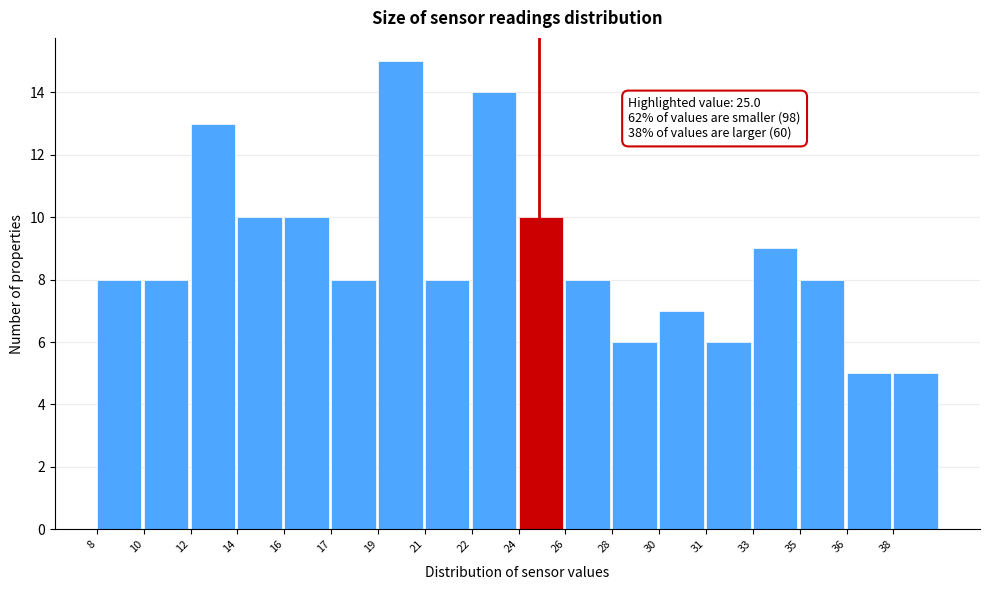

Reading right to left, what are all the values shown in this chart?

5	5	8	9	6	7	6	8	10	14	8	15	8	10	10	13	8	8